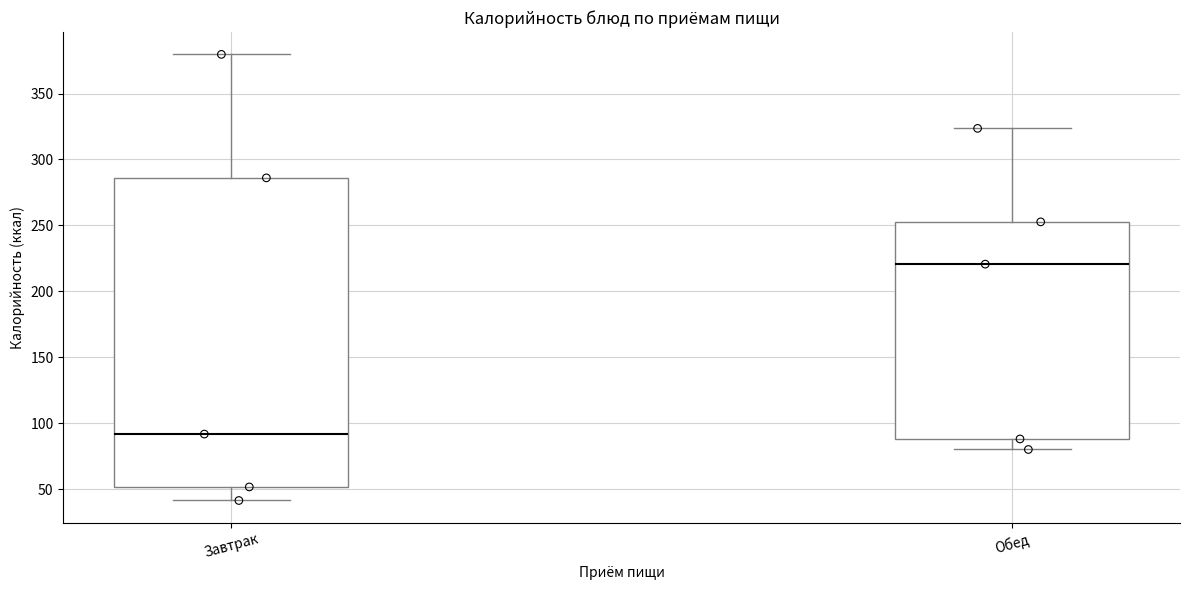

Reading left to right, read every box against the y-axis: the position of its median line, the range the box covers, and the ends of its whiskers. The values are not printed on the chart, so give them approximately, as read against the axis.

Завтрак: median 90, box 50 to 285, whiskers 40 to 380
Обед: median 220, box 90 to 255, whiskers 80 to 325